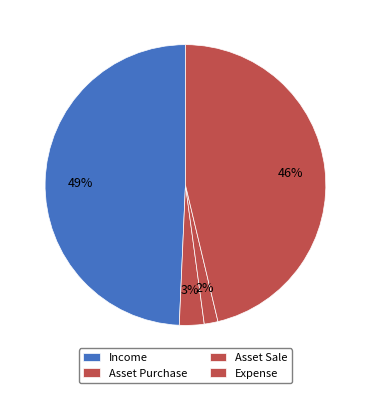

What percentage do Expense and Income together represent?

95.6%